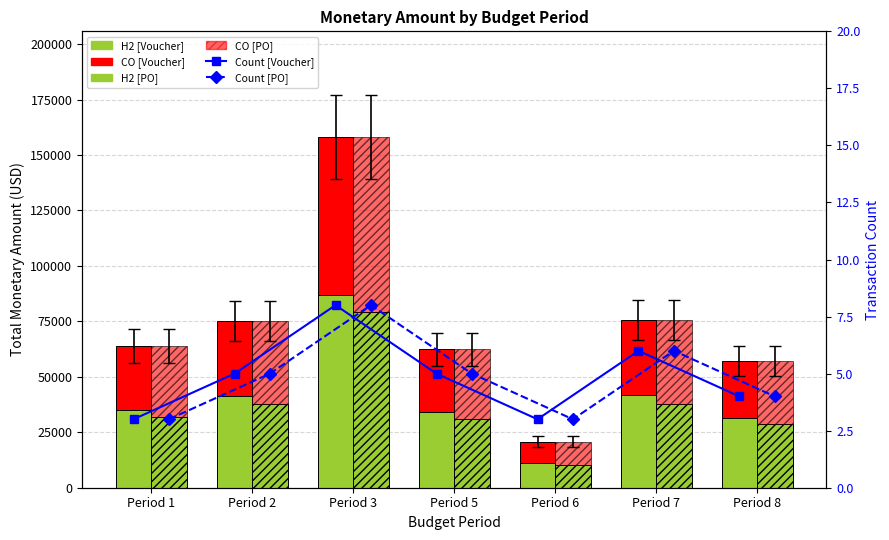

Which category has the highest value across all series?

Period 3